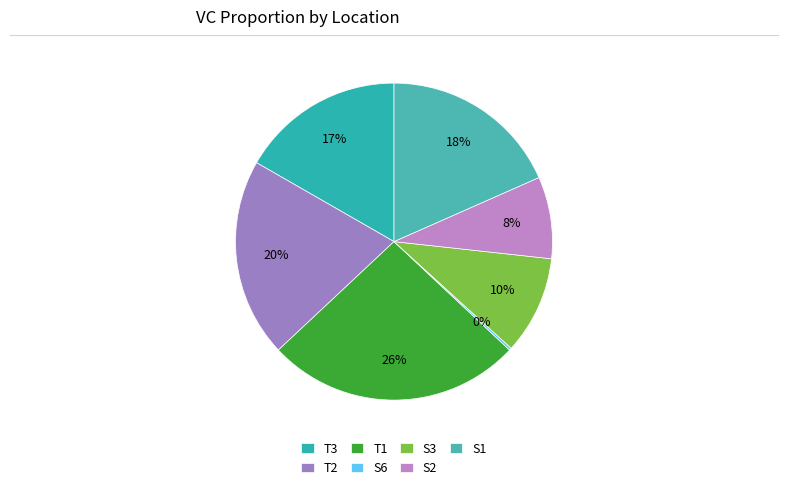

Which category has the biggest portion of the pie?

T1